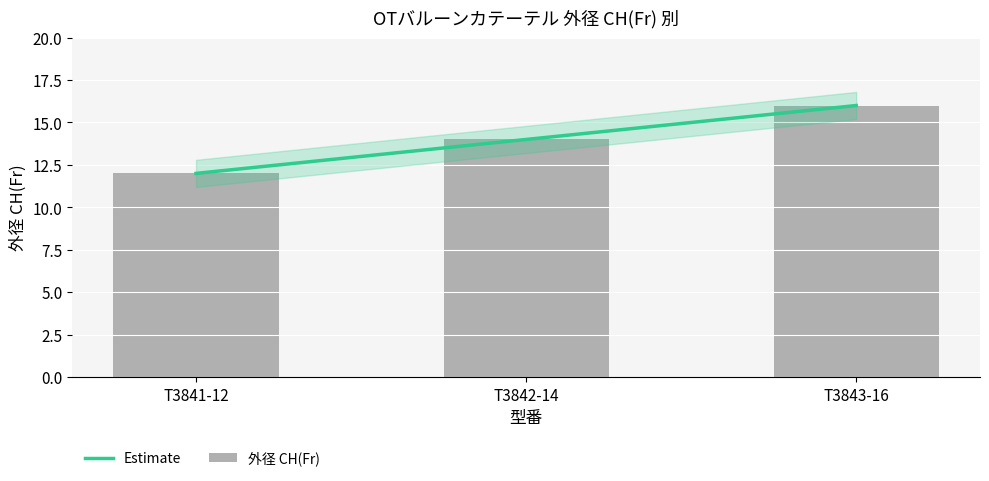

Which category has the lowest value across all series?

T3841-12